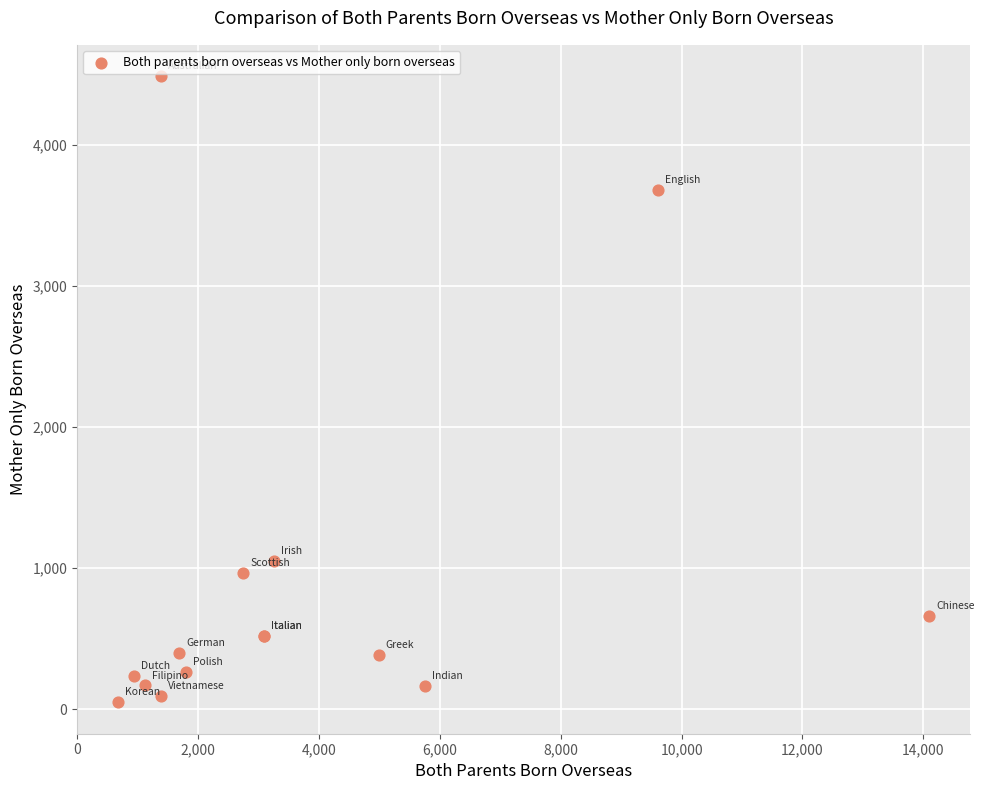

What Y value in the scatter plot is closest to 2267?

1050